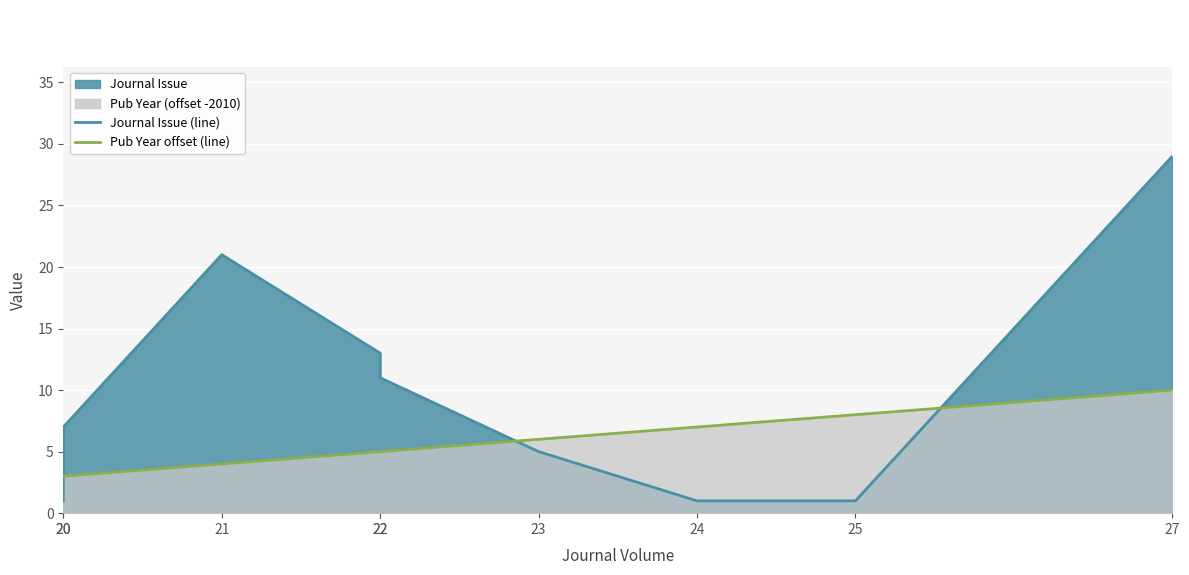

What is the minimum value shown in the chart?

1